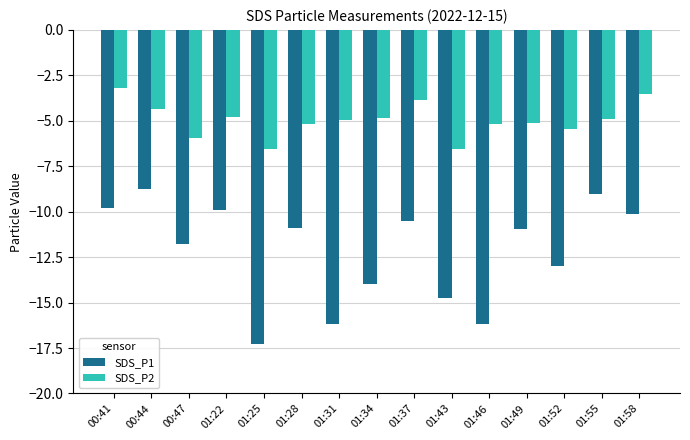

What are all the series names shown in the legend?

SDS_P1, SDS_P2